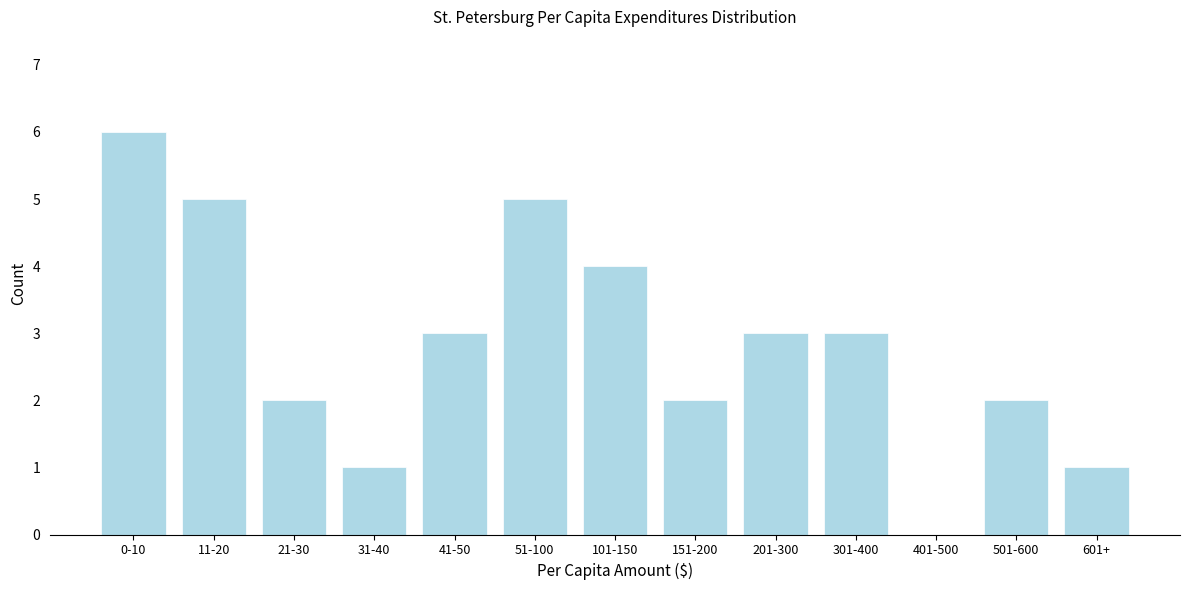

Reading left to right, extract all data points from this chart.

0-10=6	11-20=5	21-30=2	31-40=1	41-50=3	51-100=5	101-150=4	151-200=2	201-300=3	301-400=3	401-500=0	501-600=2	601+=1